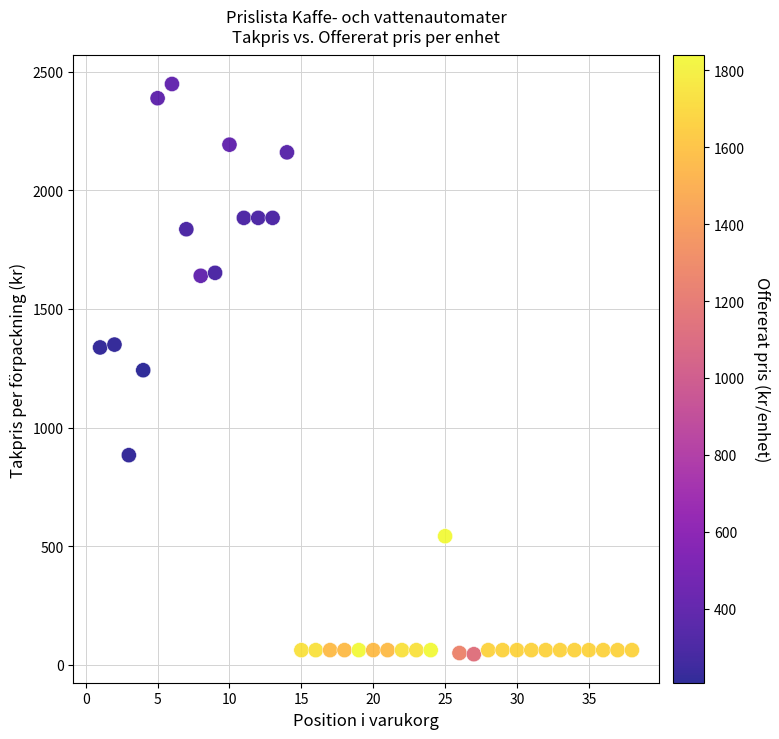

What is the range of X values (max minus min)?

37.0